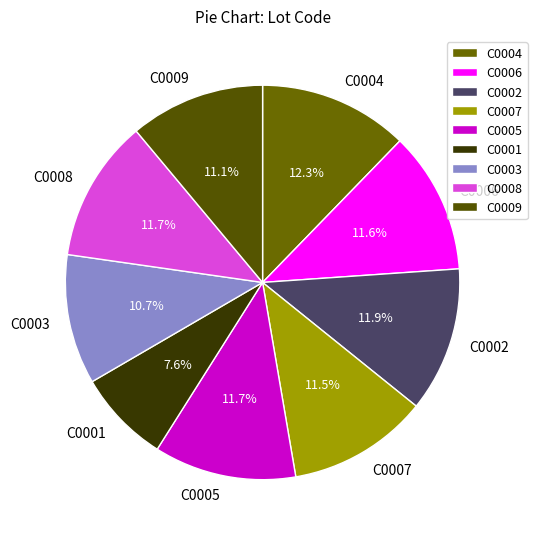

What percentage is the C0005 slice, to the nearest percent?

12%